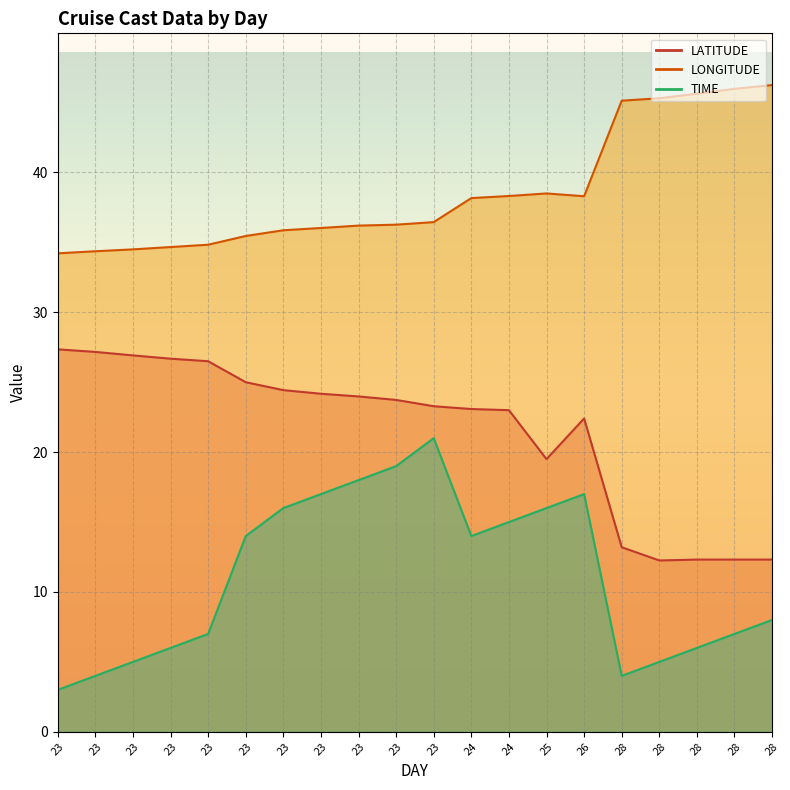

True or false: LATITUDE and TIME cross at least once.

False